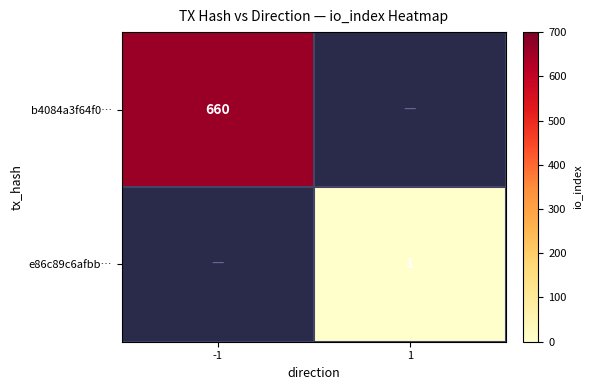

The b4084a3f64f0… series shows 660 at -1. True or false?

True